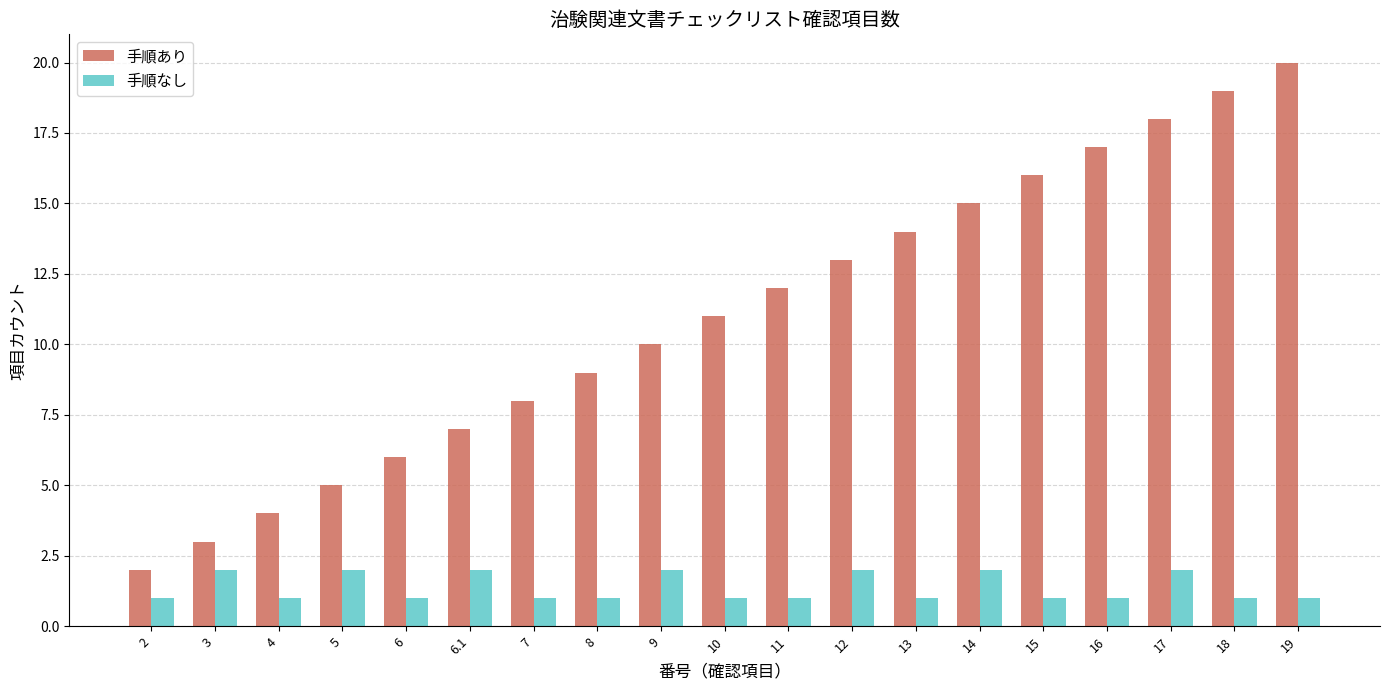

At which category is the sum across all series the highest?

19